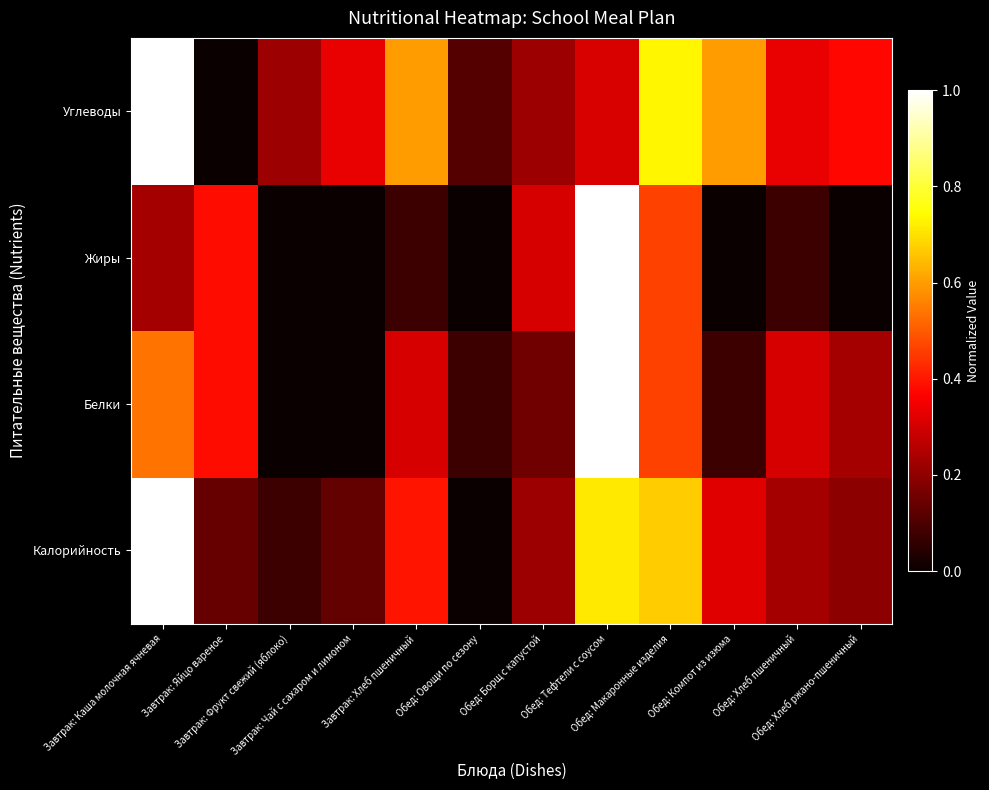

Reading left to right, extract all data points from this chart.

Калорийность: Завтрак: Каша молочная ячневая=1.0	Завтрак: Яйцо вареное=0.1	Завтрак: Фрукт свежий (яблоко)=0.1	Завтрак: Чай с сахаром и лимоном=0.1	Завтрак: Хлеб пшеничный=0.4	Обед: Овощи по сезону=0.0	Обед: Борщ с капустой=0.2	Обед: Тефтели с соусом=0.7	Обед: Макаронные изделия=0.7	Обед: Компот из изюма=0.3	Обед: Хлеб пшеничный=0.2	Обед: Хлеб ржано-пшеничный=0.2
Белки: Завтрак: Каша молочная ячневая=0.5	Завтрак: Яйцо вареное=0.4	Завтрак: Фрукт свежий (яблоко)=0.0	Завтрак: Чай с сахаром и лимоном=0.0	Завтрак: Хлеб пшеничный=0.3	Обед: Овощи по сезону=0.1	Обед: Борщ с капустой=0.2	Обед: Тефтели с соусом=1.0	Обед: Макаронные изделия=0.5	Обед: Компот из изюма=0.1	Обед: Хлеб пшеничный=0.3	Обед: Хлеб ржано-пшеничный=0.2
Жиры: Завтрак: Каша молочная ячневая=0.2	Завтрак: Яйцо вареное=0.4	Завтрак: Фрукт свежий (яблоко)=0.0	Завтрак: Чай с сахаром и лимоном=0.0	Завтрак: Хлеб пшеничный=0.1	Обед: Овощи по сезону=0.0	Обед: Борщ с капустой=0.3	Обед: Тефтели с соусом=1.0	Обед: Макаронные изделия=0.5	Обед: Компот из изюма=0.0	Обед: Хлеб пшеничный=0.1	Обед: Хлеб ржано-пшеничный=0.0
Углеводы: Завтрак: Каша молочная ячневая=1.0	Завтрак: Яйцо вареное=0.0	Завтрак: Фрукт свежий (яблоко)=0.2	Завтрак: Чай с сахаром и лимоном=0.3	Завтрак: Хлеб пшеничный=0.6	Обед: Овощи по сезону=0.1	Обед: Борщ с капустой=0.2	Обед: Тефтели с соусом=0.3	Обед: Макаронные изделия=0.7	Обед: Компот из изюма=0.6	Обед: Хлеб пшеничный=0.3	Обед: Хлеб ржано-пшеничный=0.4